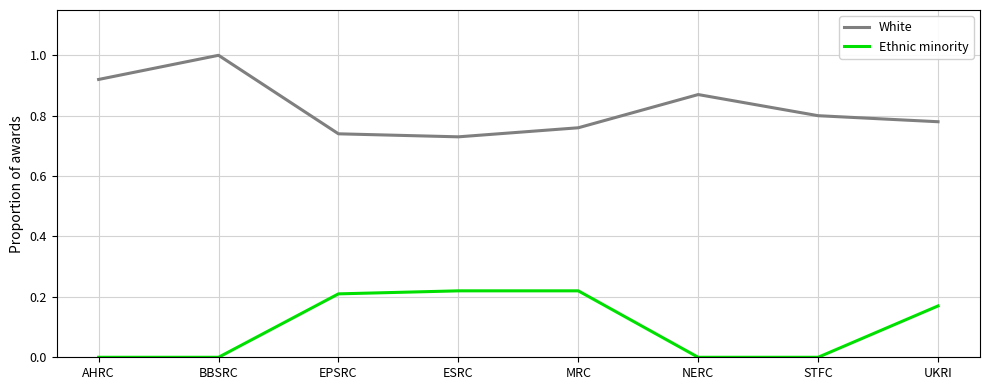

What position from the right is STFC?

2